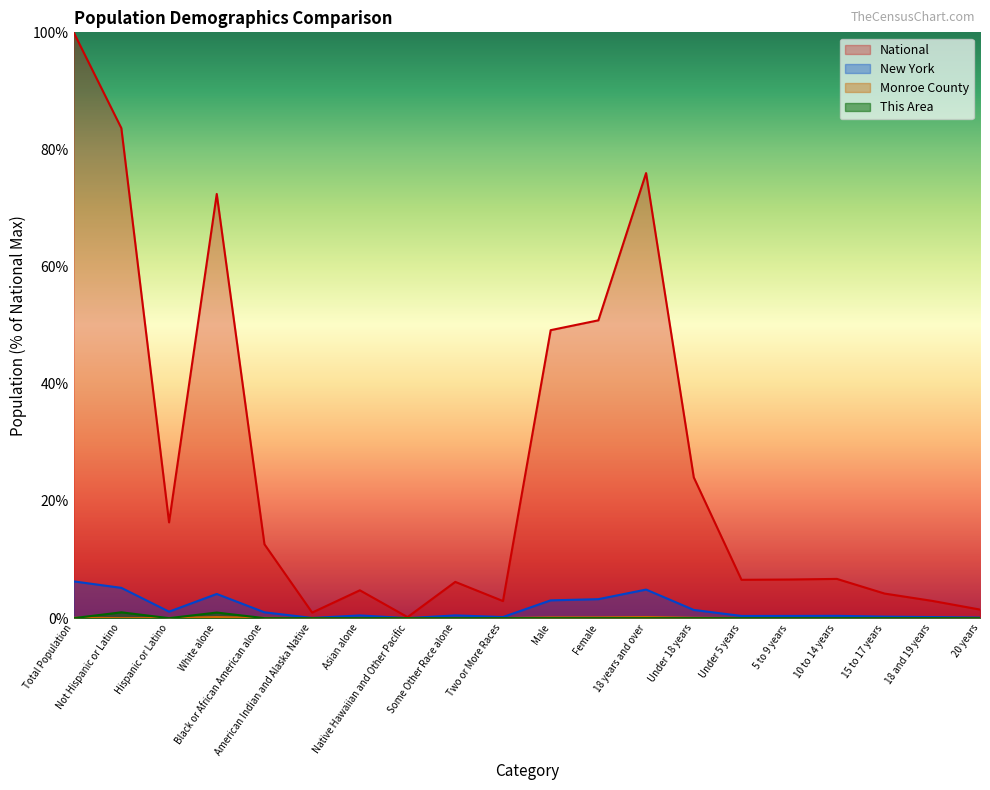

Between Total Population and Hispanic or Latino, which series saw the biggest shift?

National